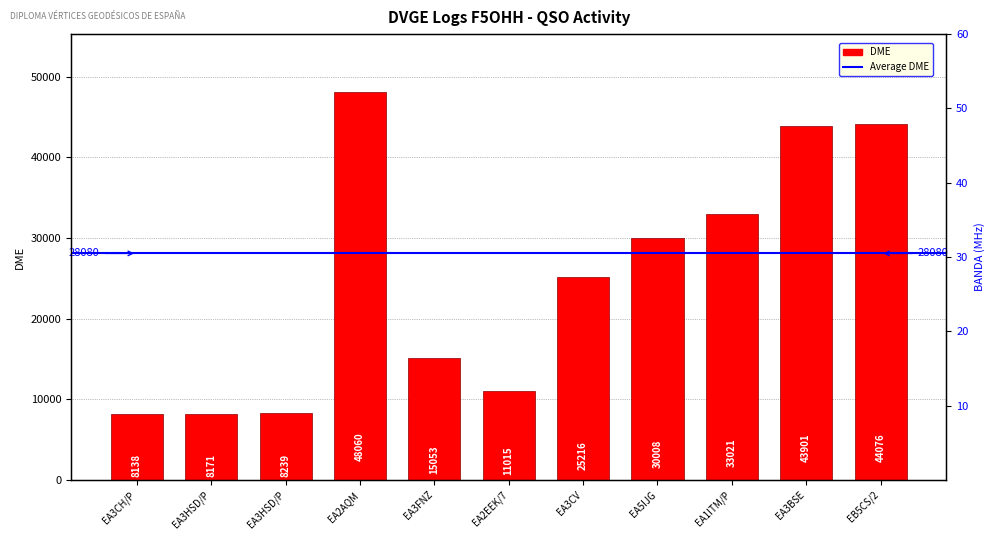

Count the number of data series in this chart.

2